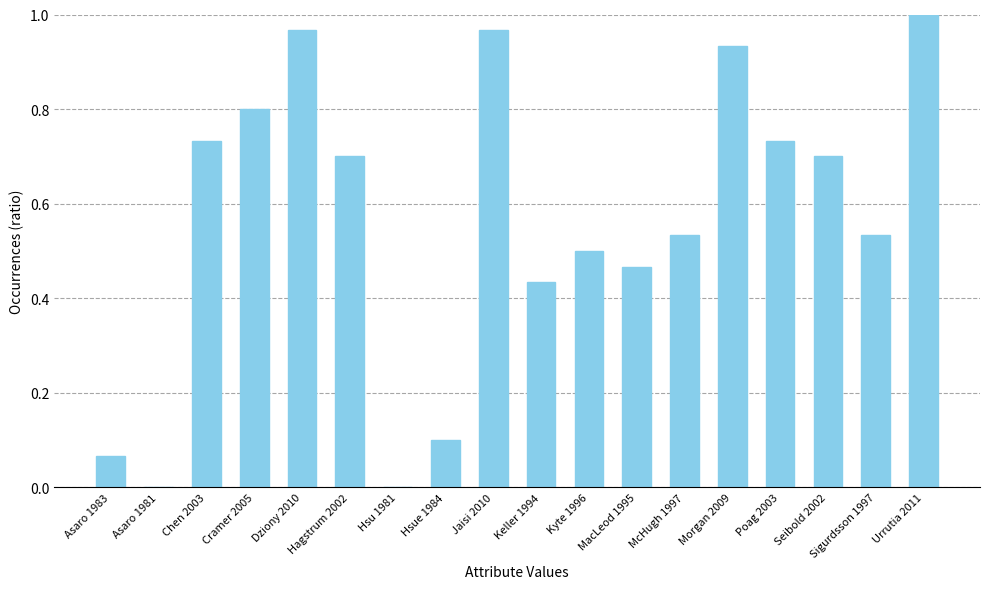

The chart shows a value of 0.5 at McHugh 1997. True or false?

True